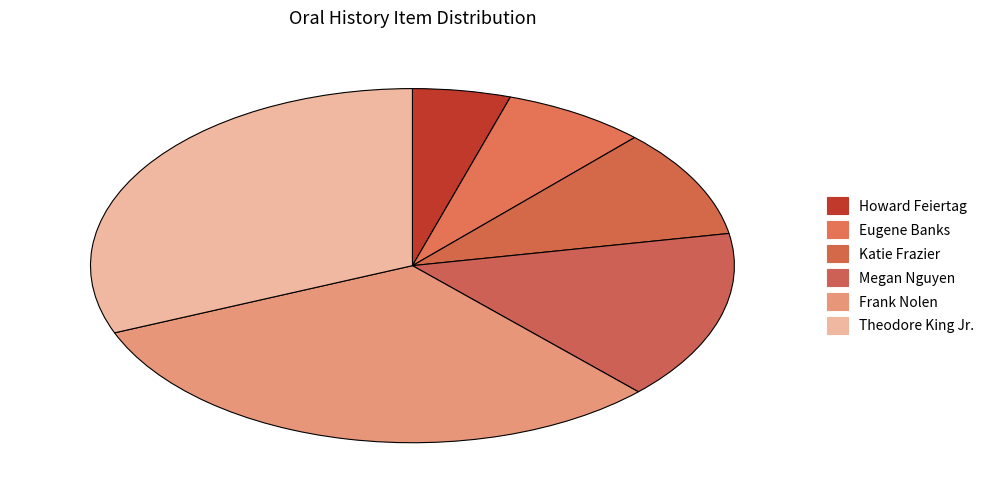

How many segments does this pie chart have?

6